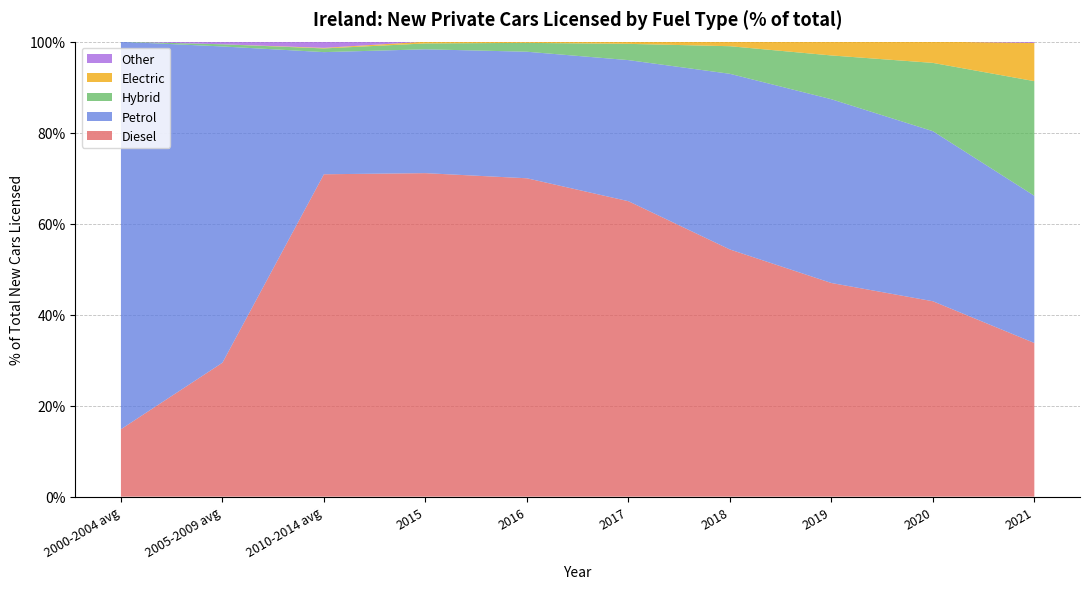

Reading left to right, transcribe all the data shown in this chart.

Diesel: 0.1	0.3	0.7	0.7	0.7	0.6	0.5	0.5	0.4	0.3
Petrol: 0.9	0.7	0.3	0.3	0.3	0.3	0.4	0.4	0.4	0.3
Hybrid: 0.0	0.0	0.0	0.0	0.0	0.0	0.1	0.1	0.2	0.3
Electric: 0.0	0.0	0.0	0.0	0.0	0.0	0.0	0.0	0.0	0.1
Other: 0.0	0.0	0.0	0.0	0.0	0.0	0.0	0.0	0.0	0.0